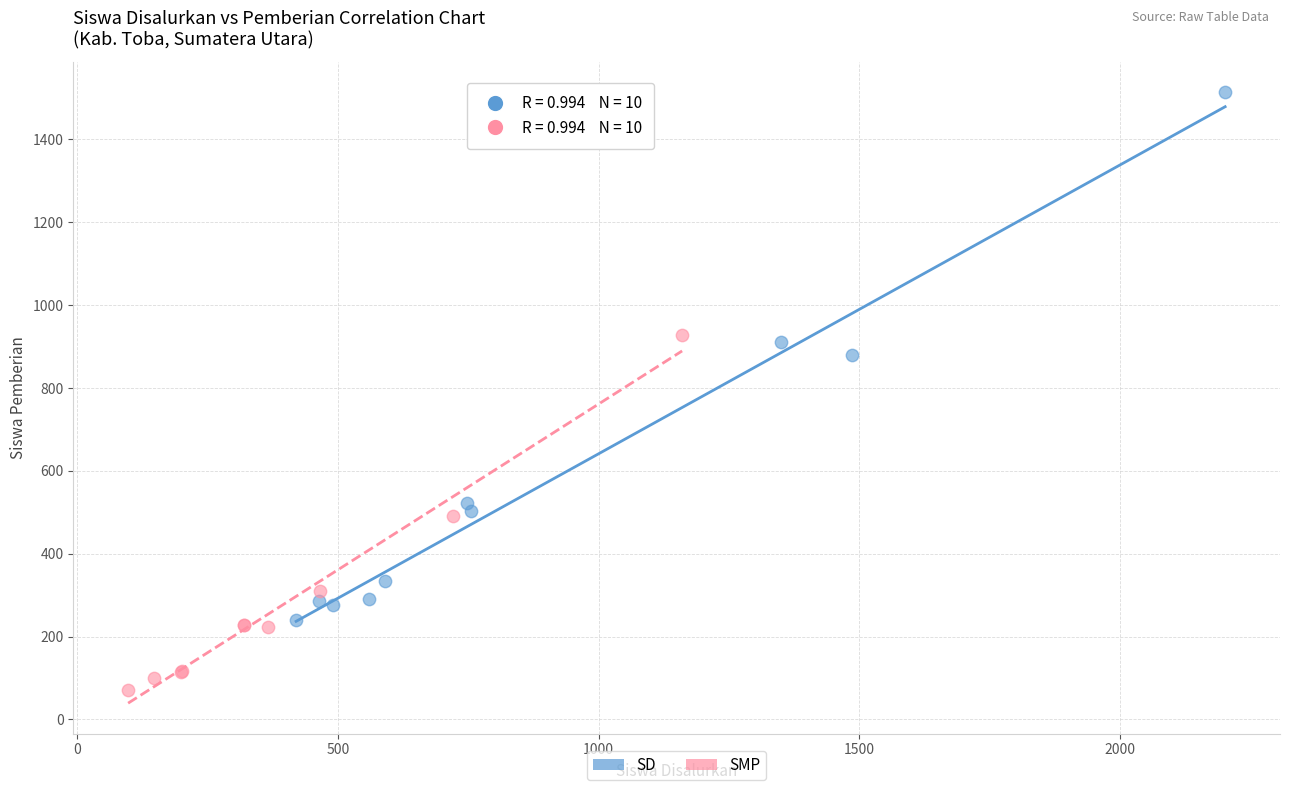

Which series contains the highest Y value?

SD